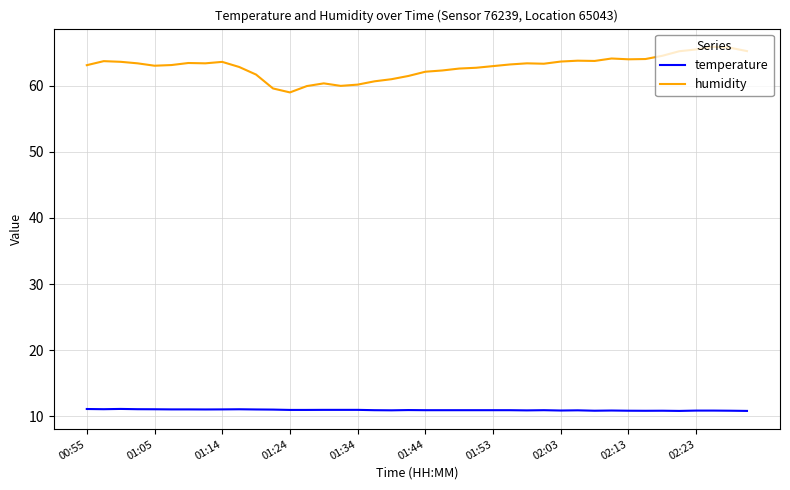

True or false: humidity has more than 2 interior local peaks.

True